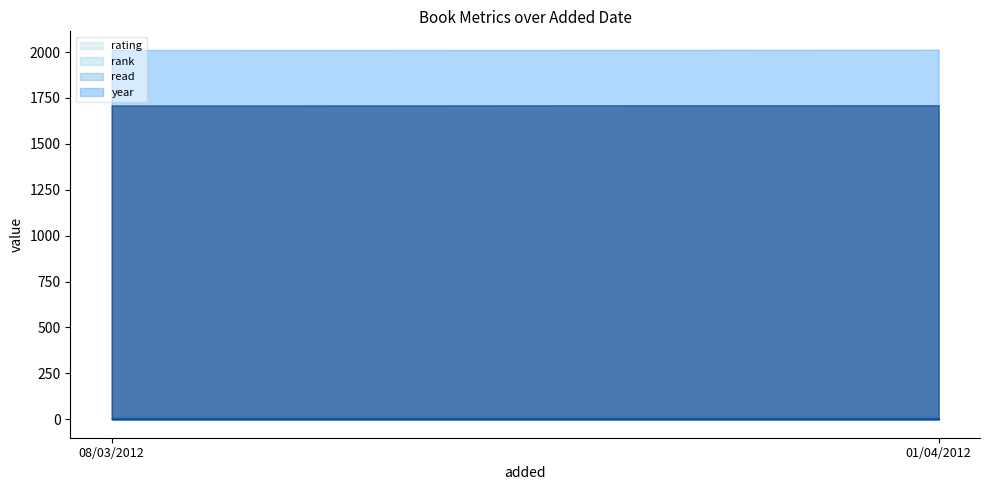

Which series has the largest total across all categories?

year